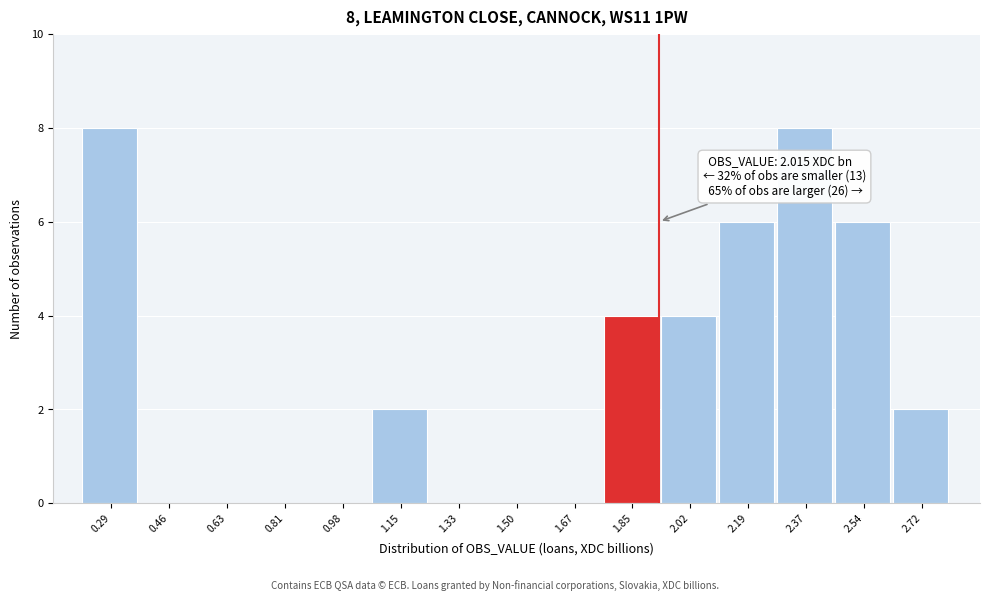

Reading right to left, what are all the values shown in this chart?

2.72=2	2.54=6	2.37=8	2.19=6	2.02=4	1.85=4	1.67=0	1.50=0	1.33=0	1.15=2	0.98=0	0.81=0	0.63=0	0.46=0	0.29=8